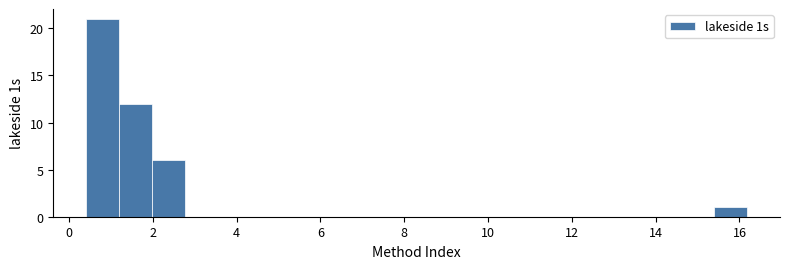

Around what value on the x-axis is the tallest bar? Give the approximate position of its centre, as read against the axis.

0.8